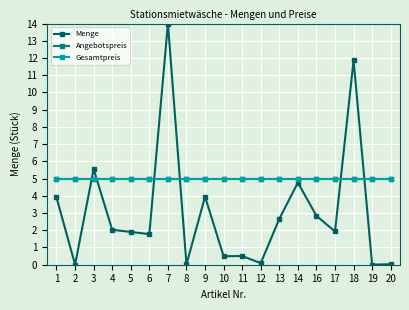

Reading right to left, transcribe all the data shown in this chart.

Menge: 20=0.0	19=0.0	18=11.9	17=1.9	16=2.8	14=4.8	13=2.7	12=0.1	11=0.5	10=0.5	9=4.0	8=0.0	7=14.0	6=1.8	5=1.9	4=2.0	3=5.6	2=0.0	1=3.9
Angebotspreis: 20=5.0	19=5.0	18=5.0	17=5.0	16=5.0	14=5.0	13=5.0	12=5.0	11=5.0	10=5.0	9=5.0	8=5.0	7=5.0	6=5.0	5=5.0	4=5.0	3=5.0	2=5.0	1=5.0
Gesamtpreis: 20=5.0	19=5.0	18=5.0	17=5.0	16=5.0	14=5.0	13=5.0	12=5.0	11=5.0	10=5.0	9=5.0	8=5.0	7=5.0	6=5.0	5=5.0	4=5.0	3=5.0	2=5.0	1=5.0